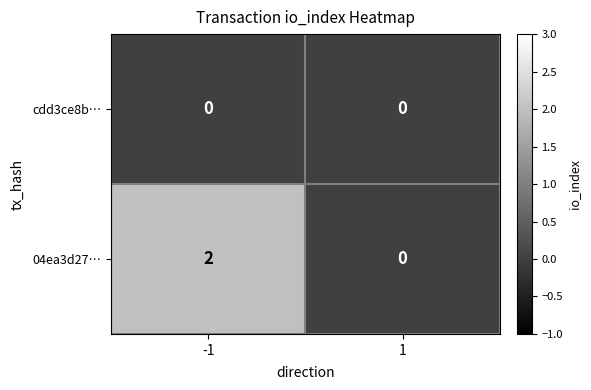

At how many categories does at least one series exceed 1?

1